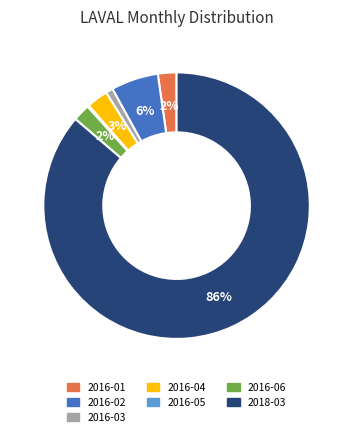

Which category accounts for the majority?

2018-03